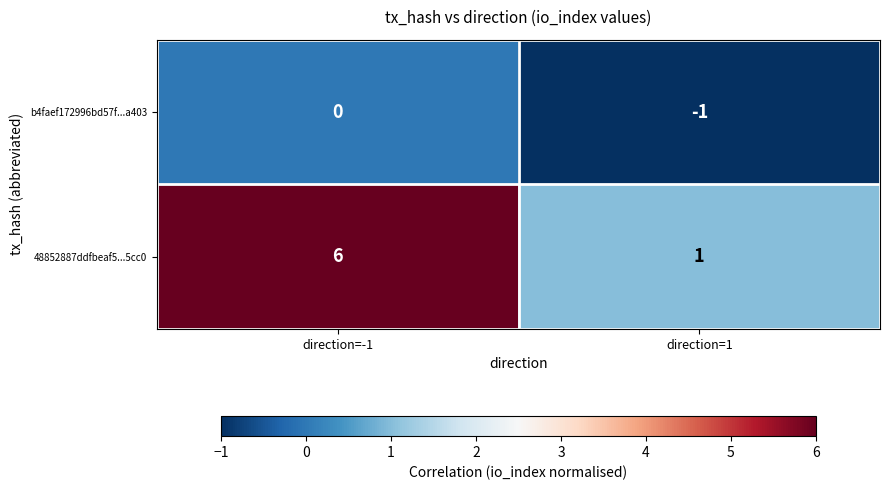

True or false: 48852887ddfbeaf5...5cc0 has a value of 6 at direction=-1.

True